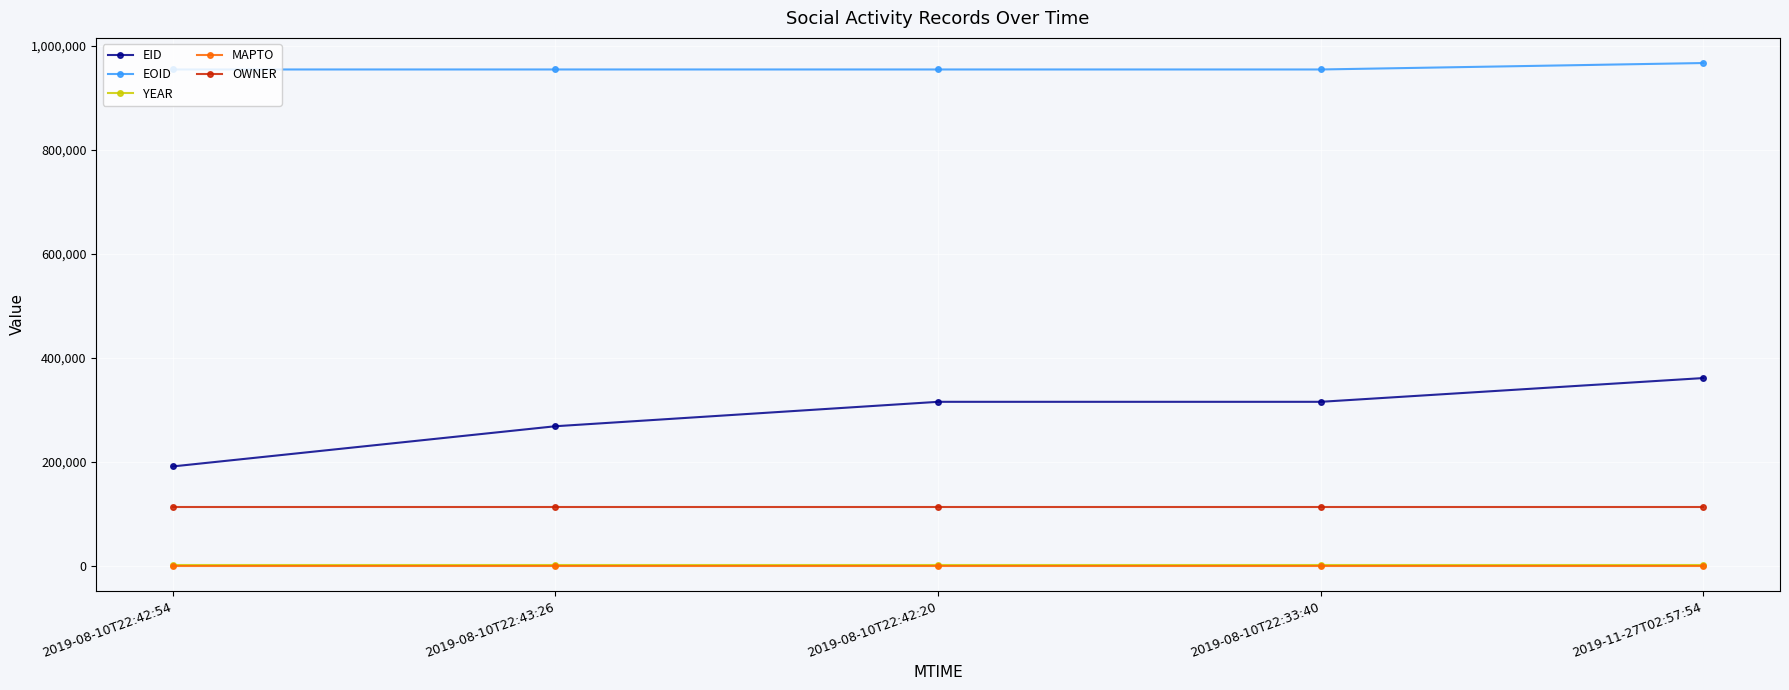

Is this an area chart (filled region under the line)?

No